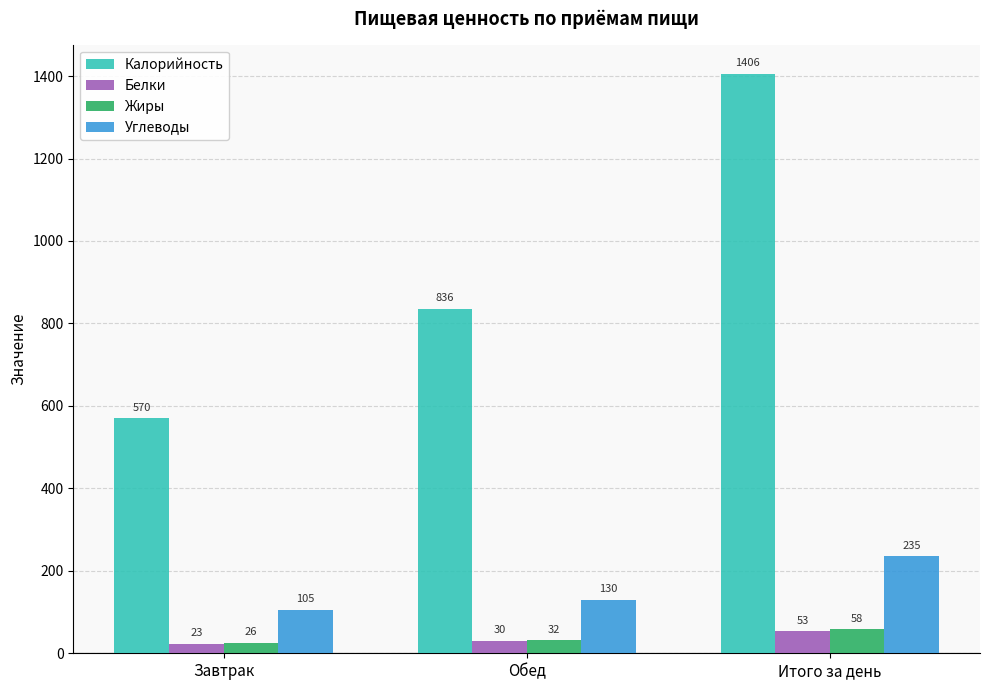

Count the number of data series in this chart.

4